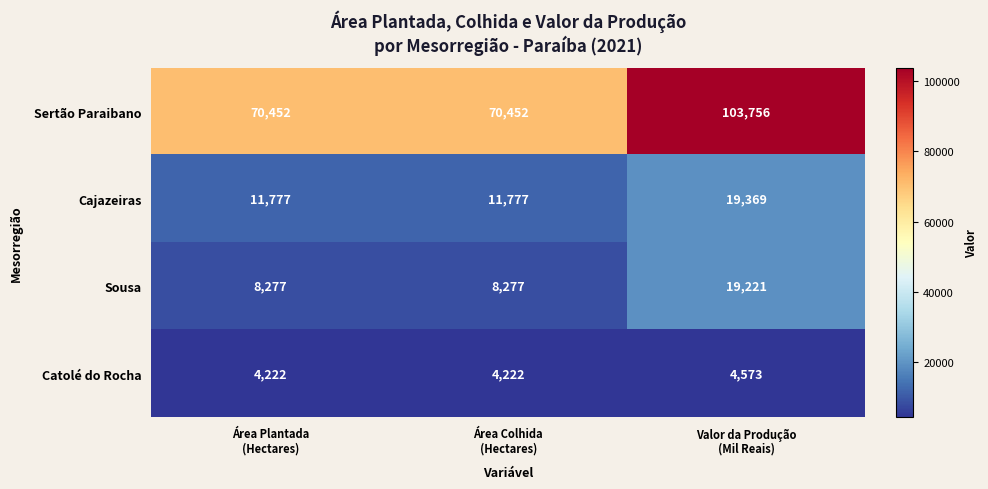

How many categories are shown in the chart?

3